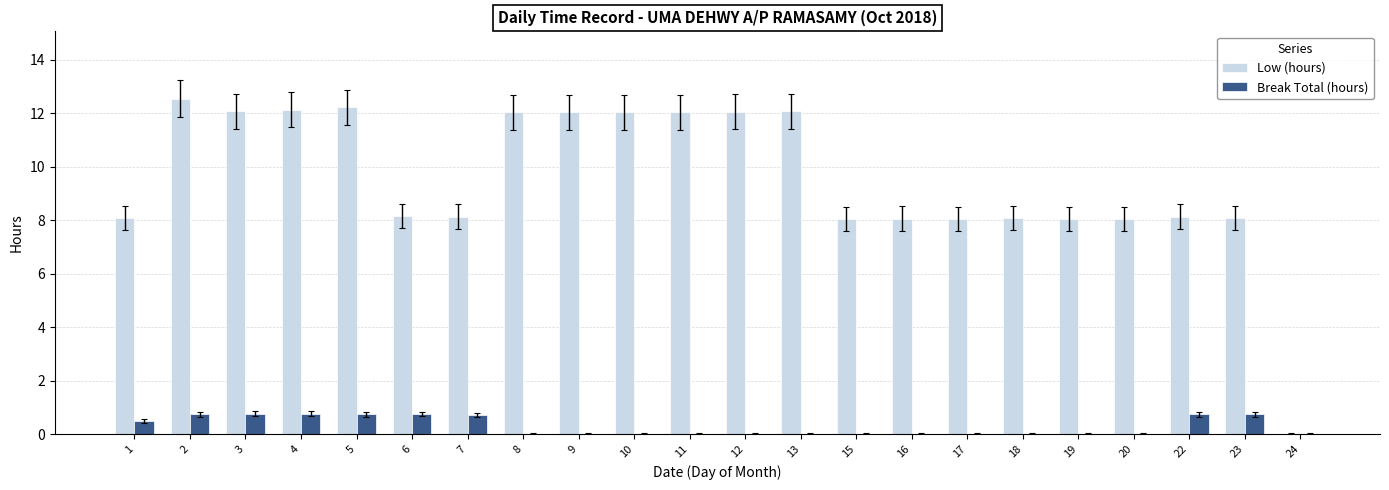

Which series has the largest total across all categories?

Low (hours)